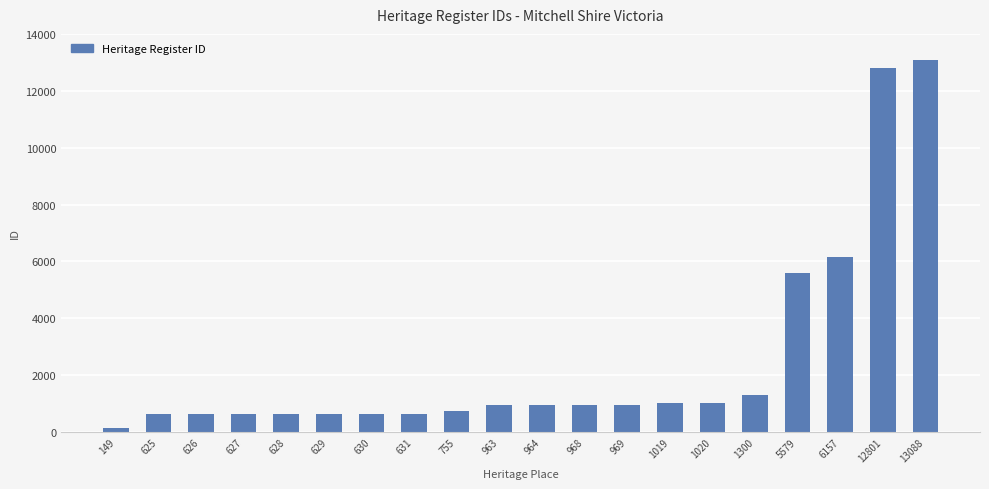

Does the chart contain any negative values?

No